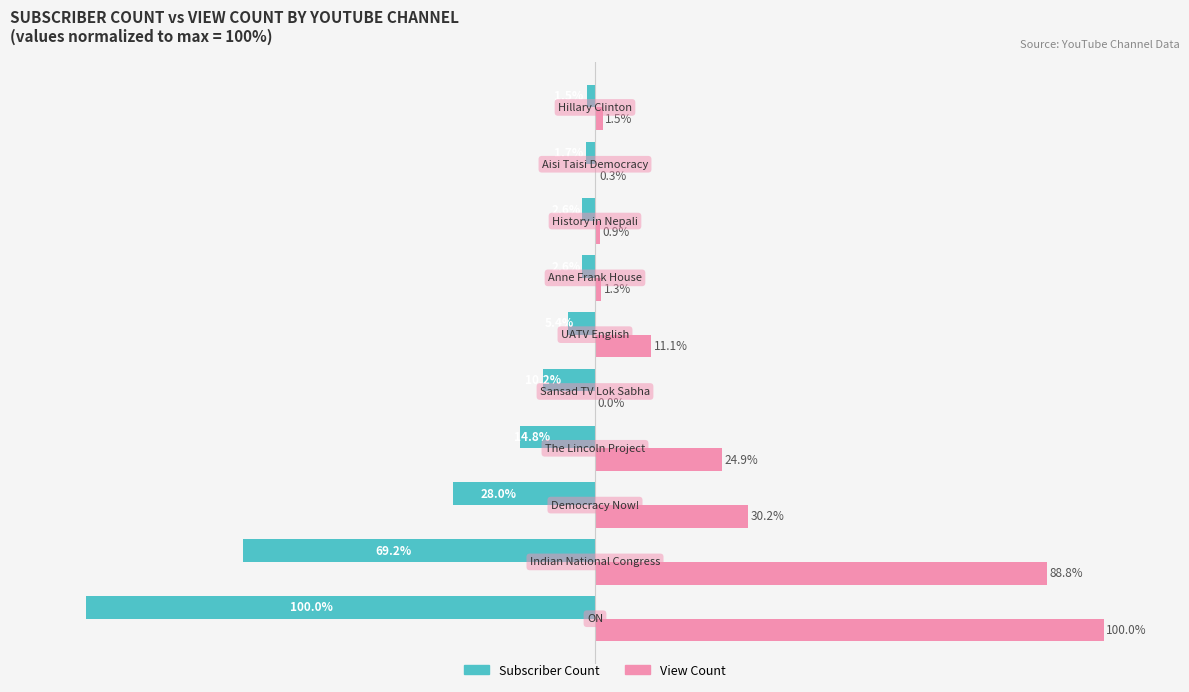

Which series has the largest total across all categories?

View Count